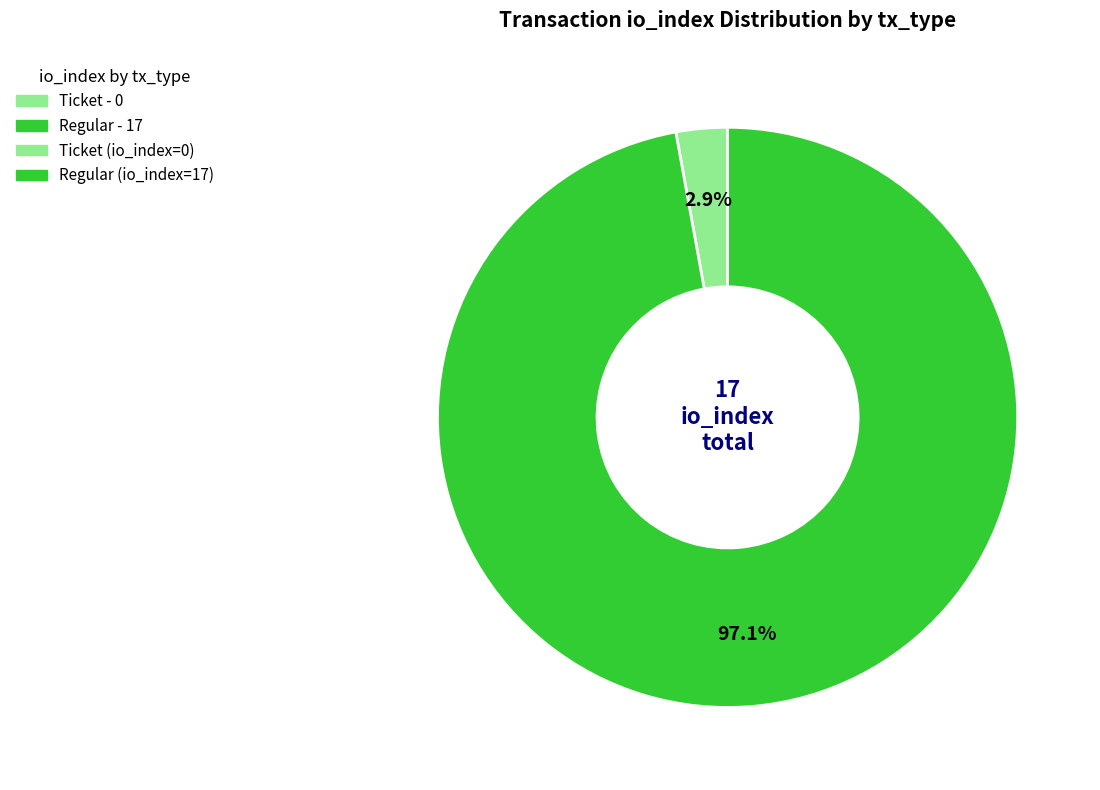

To the nearest percent, what is the difference between the largest and smallest slice percentages?

94%